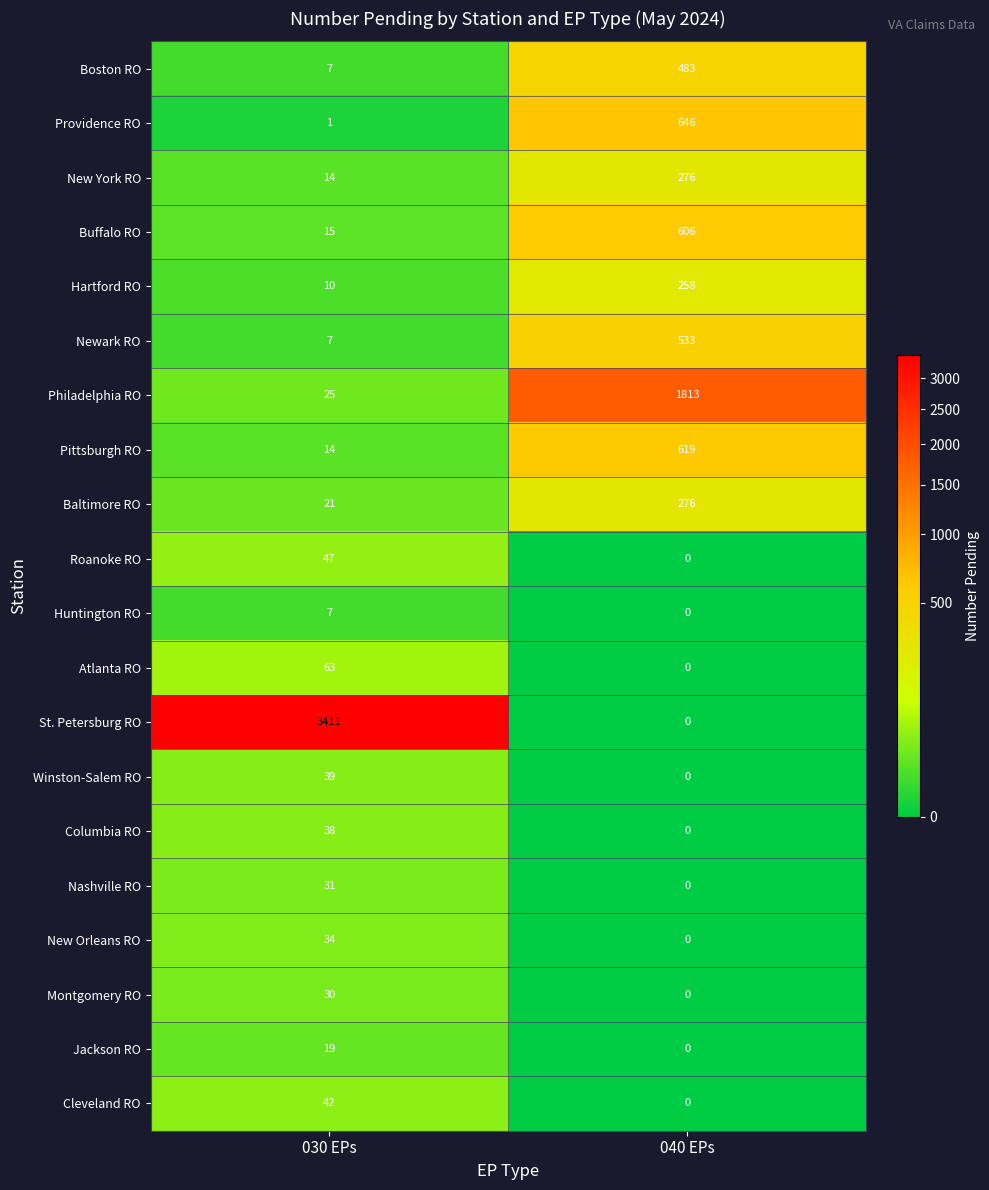

What is the average value of the New York RO series?

145